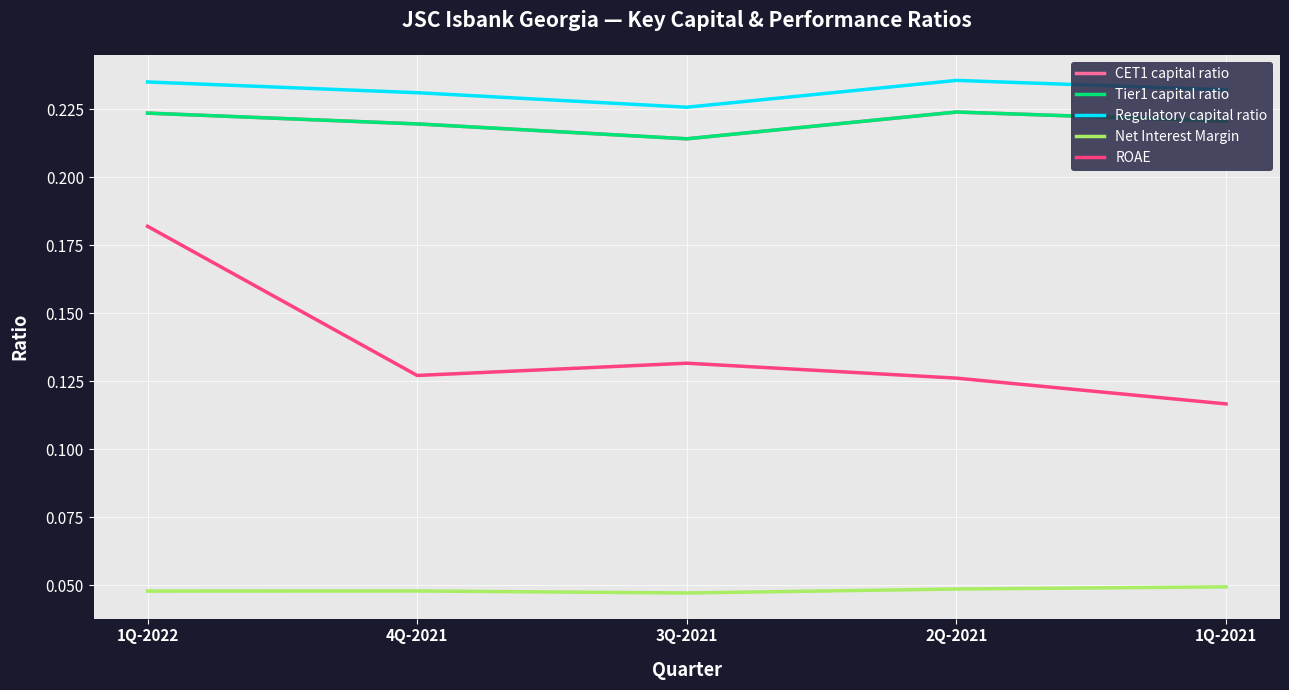

True or false: ROAE has a value of 0.1 at 1Q-2022.

False